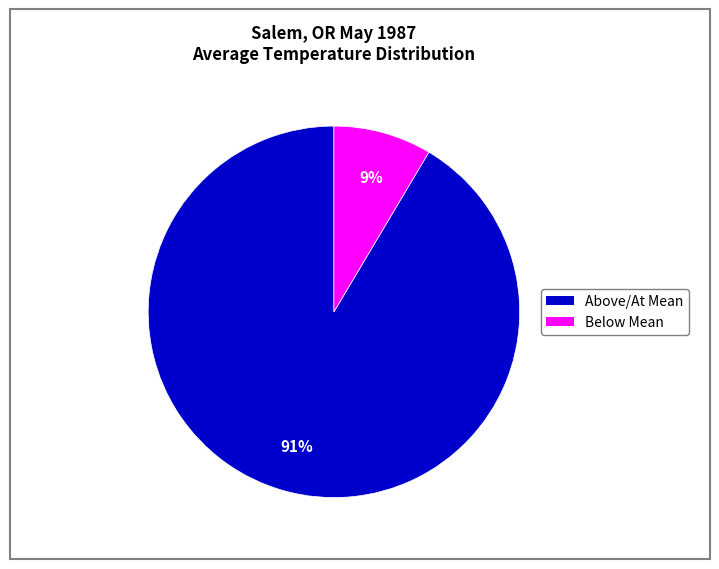

To the nearest percent, what is the average slice percentage?

50%